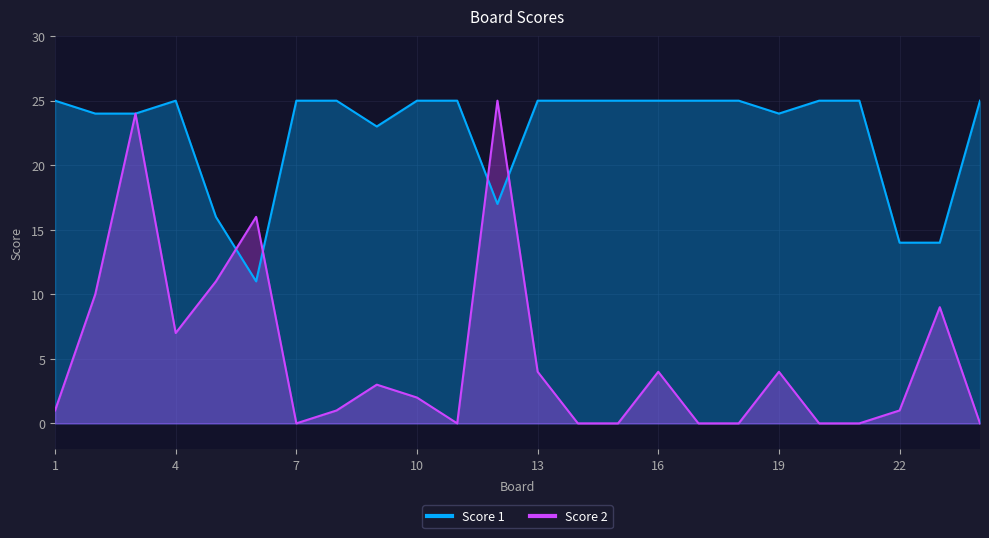

Count the number of data series in this chart.

2